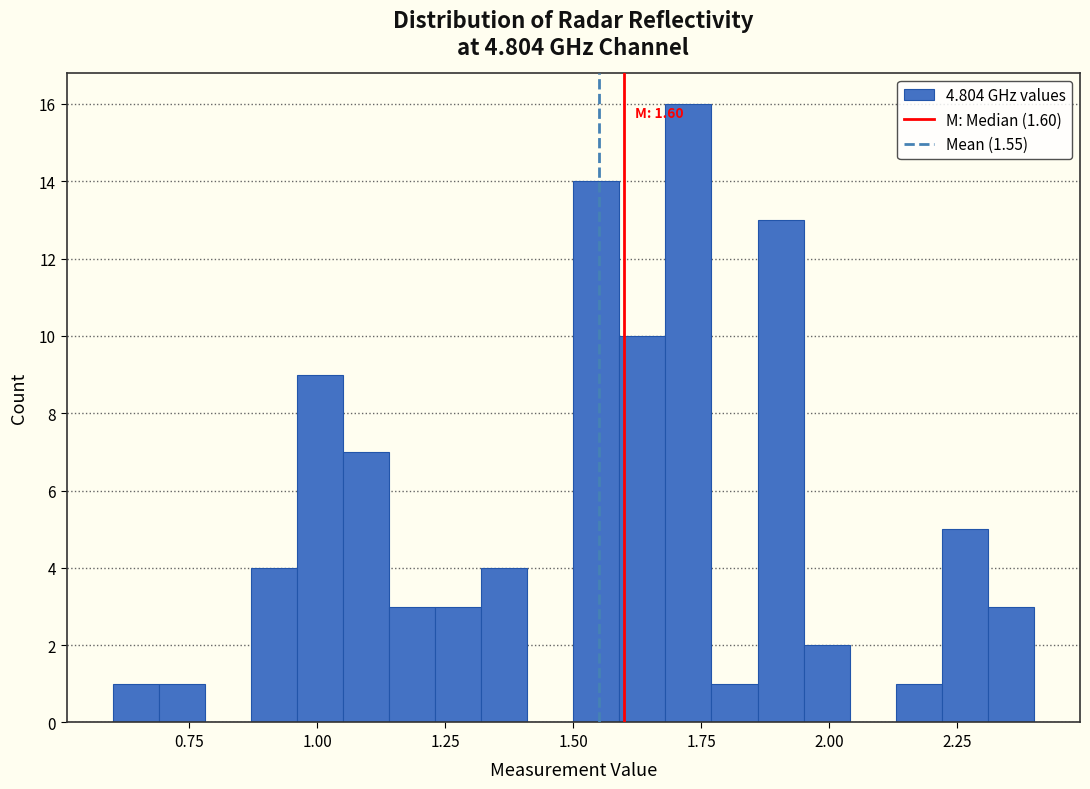

Read against the x-axis, roughly where is the centre of the tallest bar?

1.75